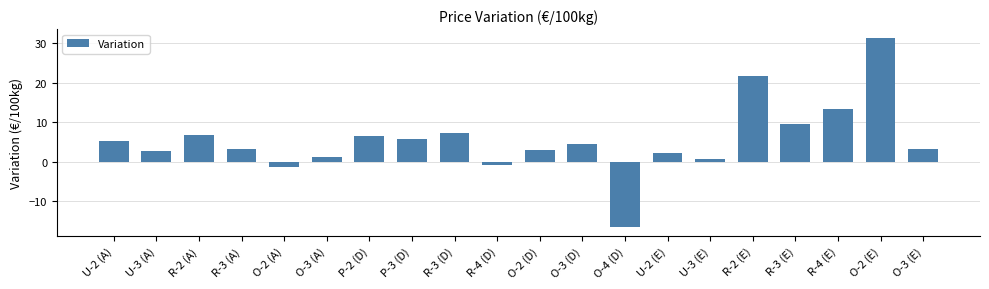

At which label does the data first exceed 4?

U-2 (A)